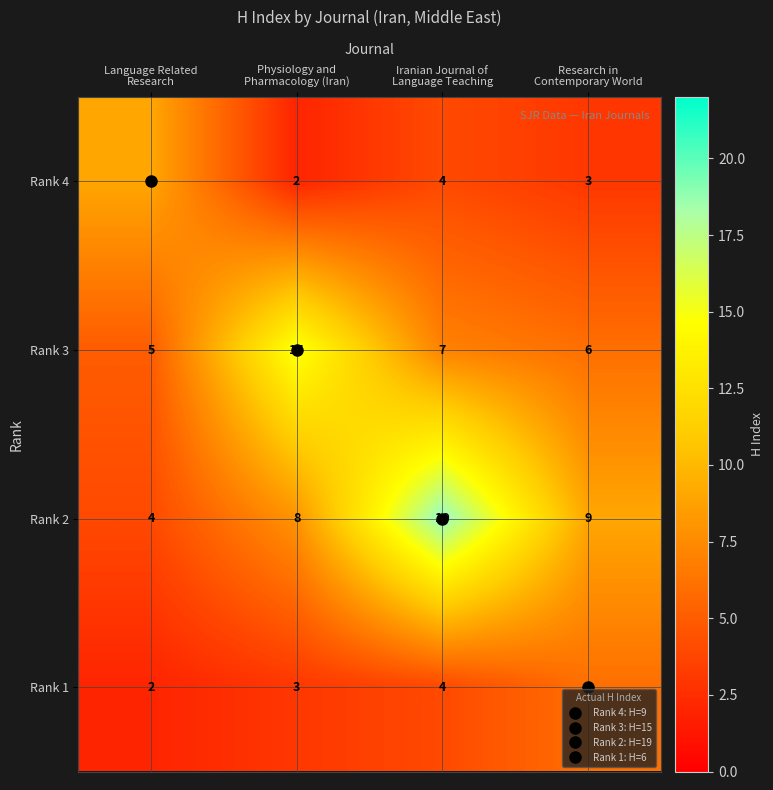

List the series in order of their peak value, lowest first.

Rank 1, Rank 4, Rank 3, Rank 2